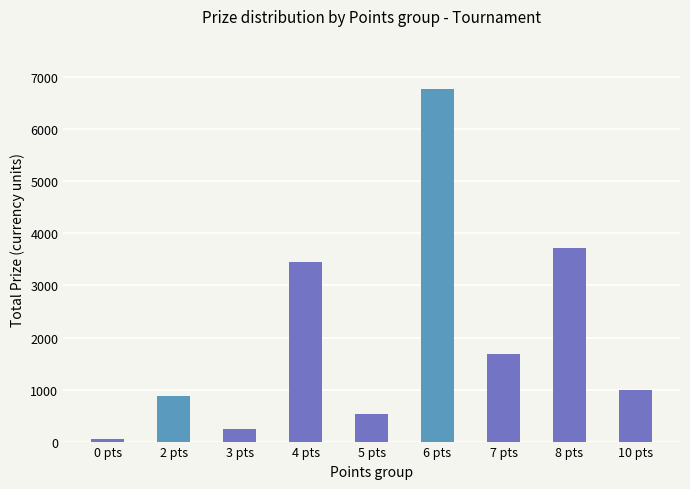

Is it true that the value at 2 pts is 876?

True